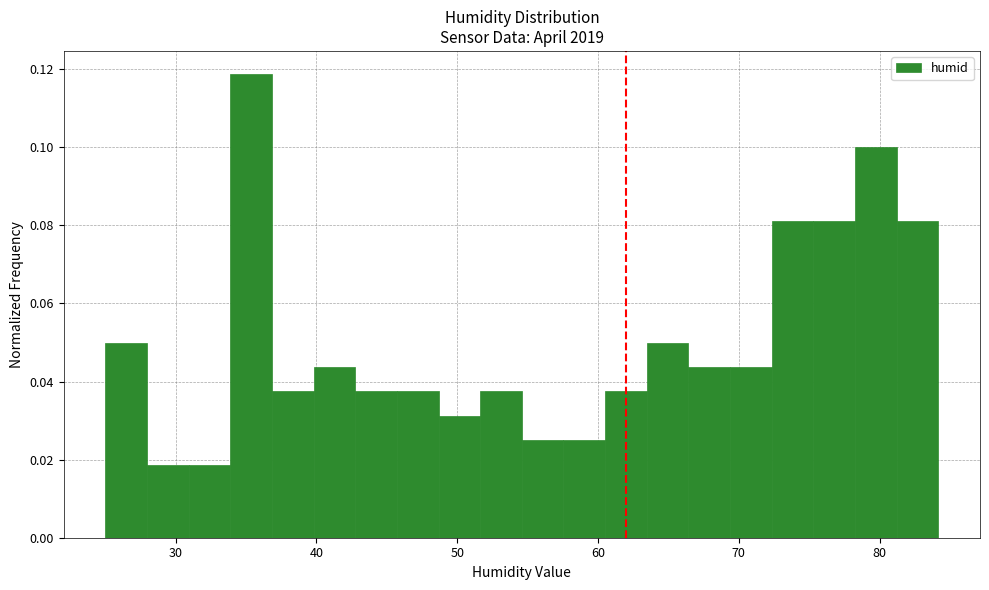

Read against the x-axis, roughly where is the centre of the tallest bar?

35